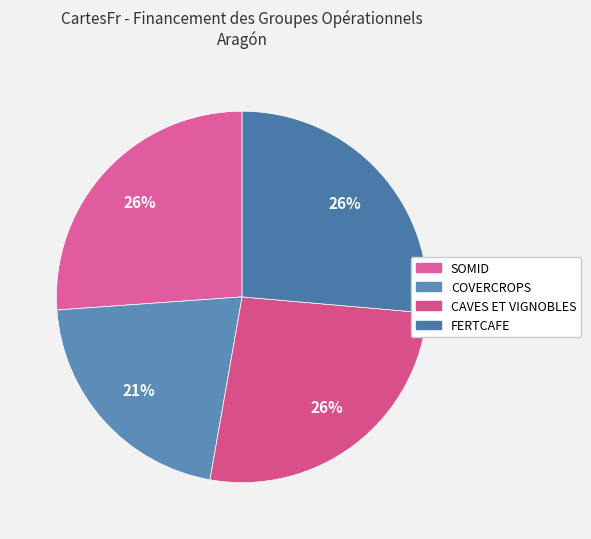

To the nearest percent, what is the difference between the FERTCAFE and COVERCROPS slice percentages?

5%